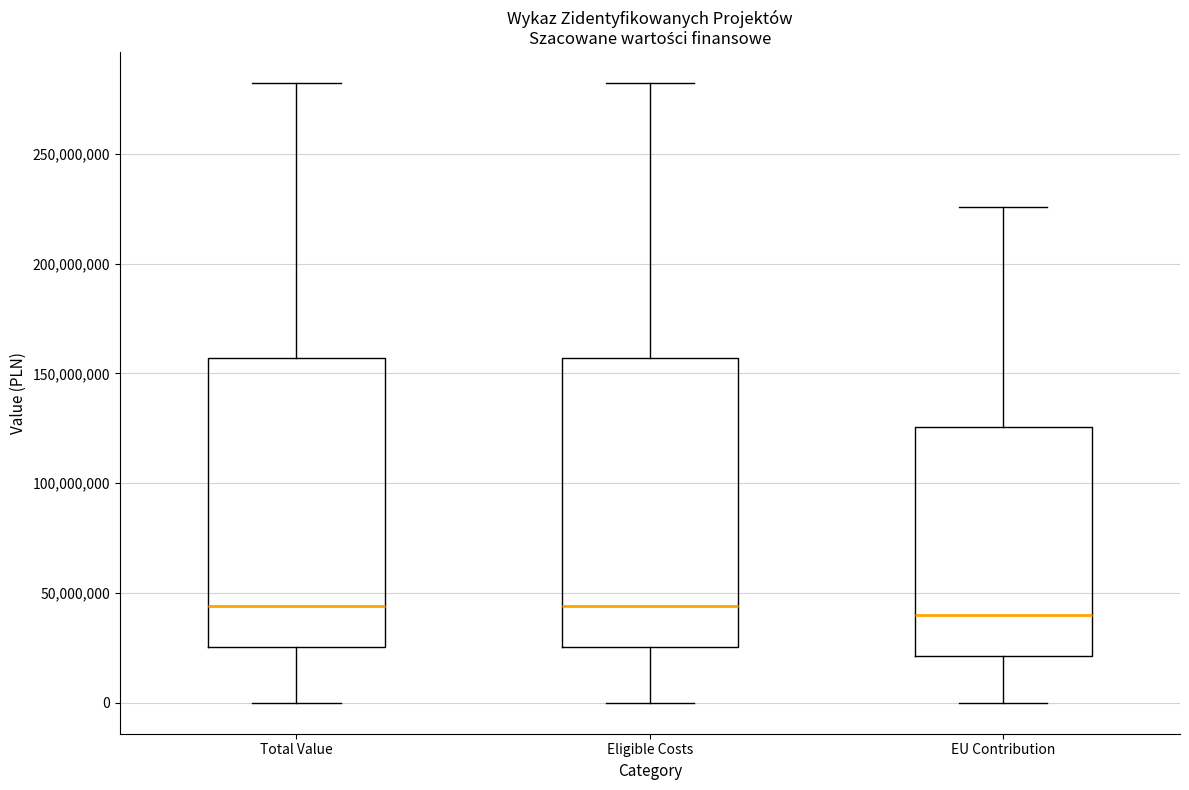

Where does the median line of the box for EU Contribution sit on the y-axis? The values are not printed on the chart, so give them approximately, as read against the axis.

40000000